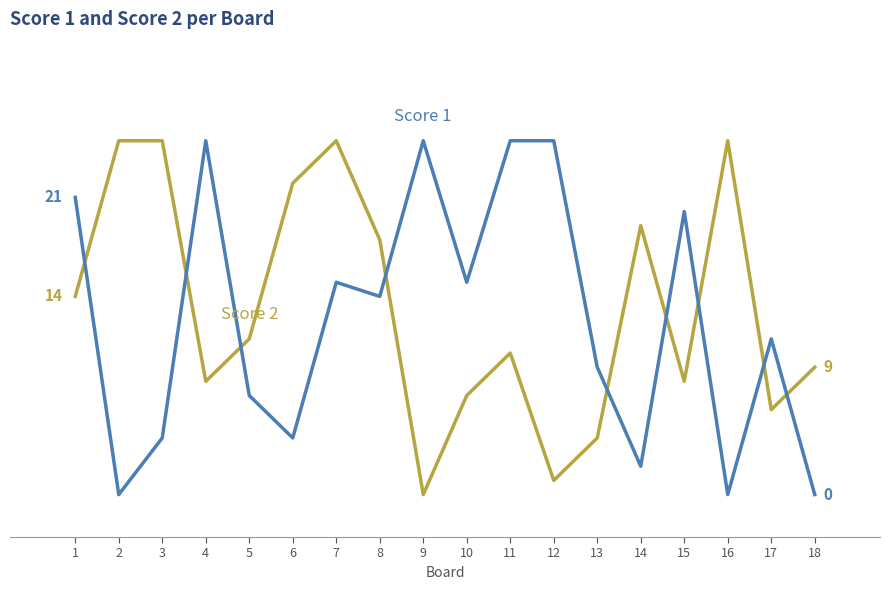

Does the chart have visible grid lines?

No